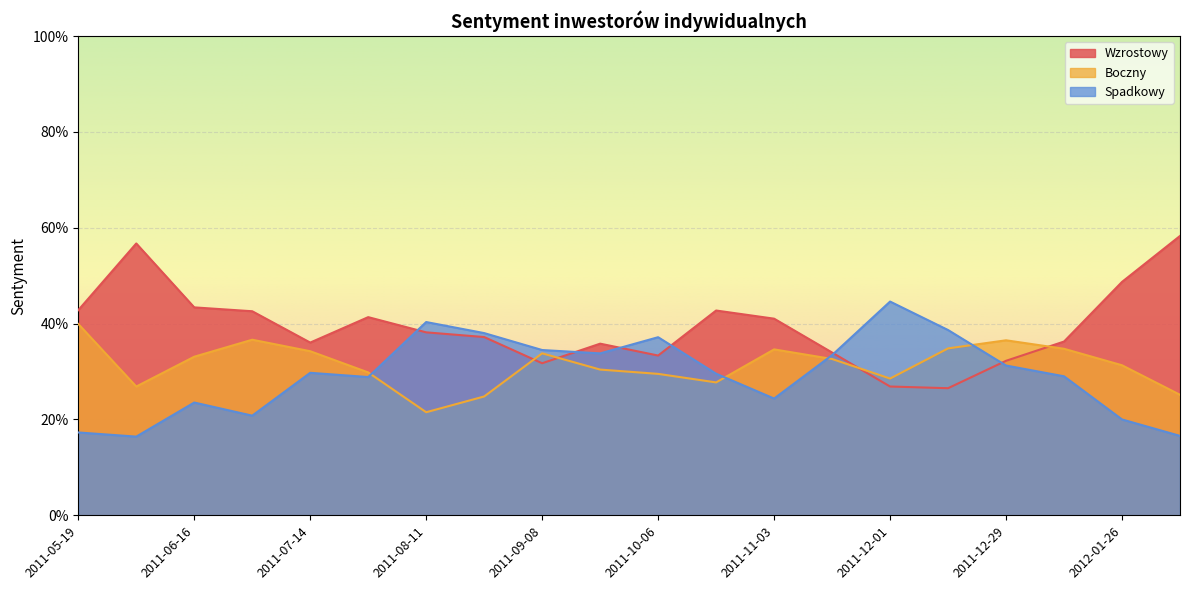

Which category has the highest value in the Wzrostowy series?

2012-02-02